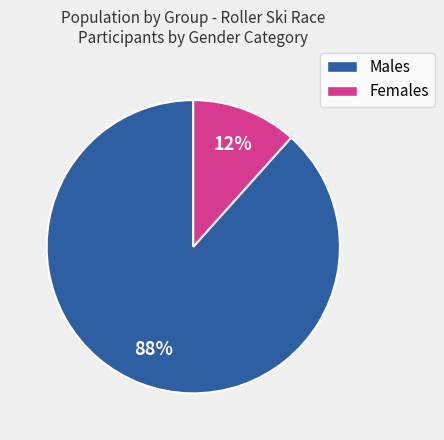

To the nearest percent, what is the average slice percentage?

50%